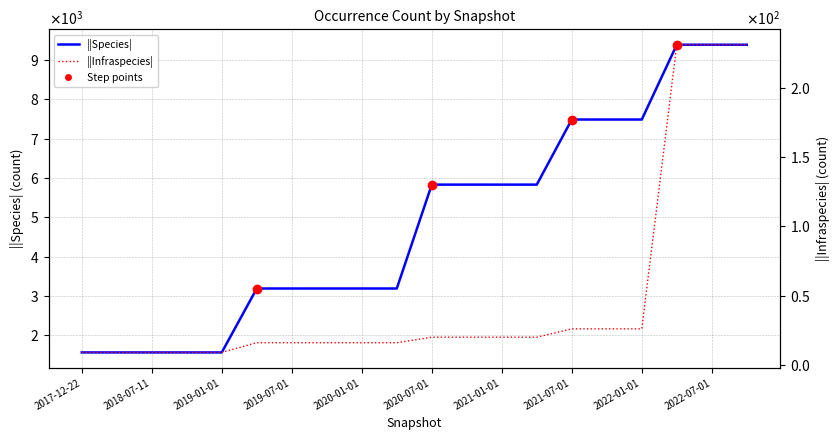

How many values in the ||Species| series are below 5830?

10